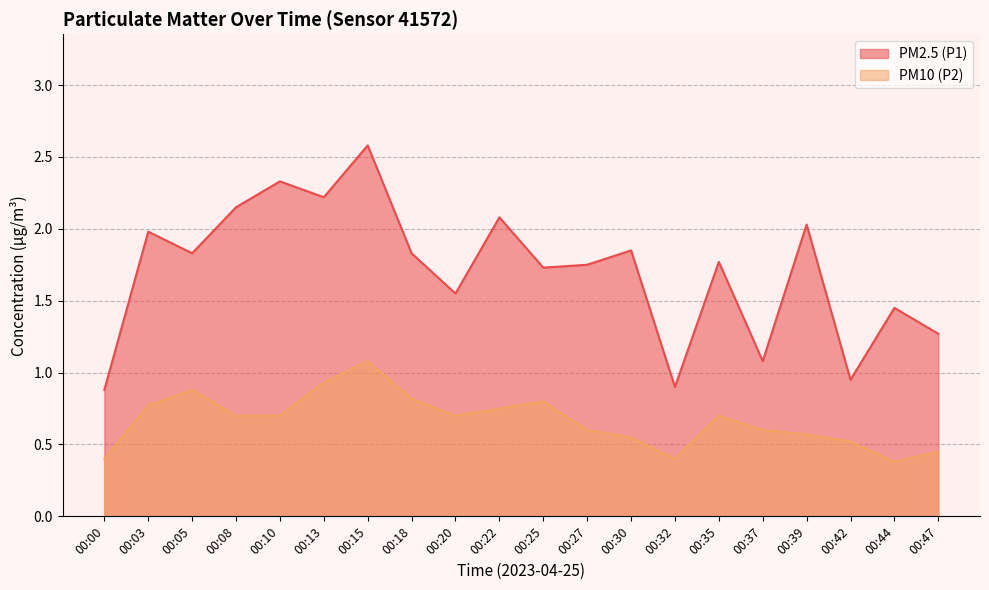

What is the sum of all PM10 (P2) values?

13.3